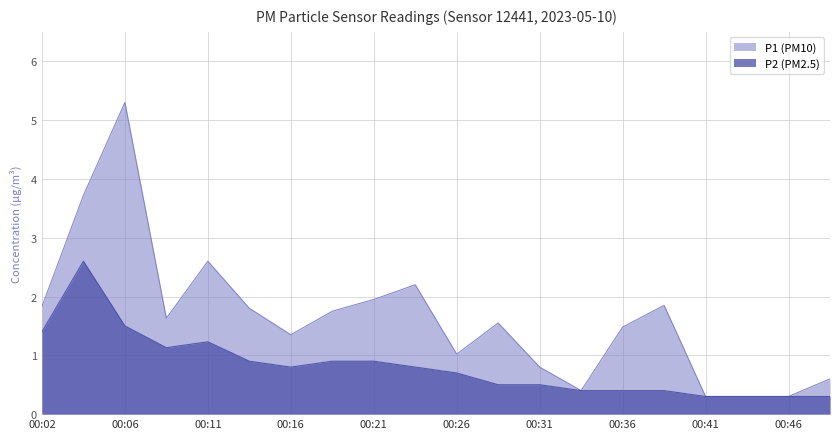

What is the difference between the P2 values at 00:21 and 00:26?

0.2